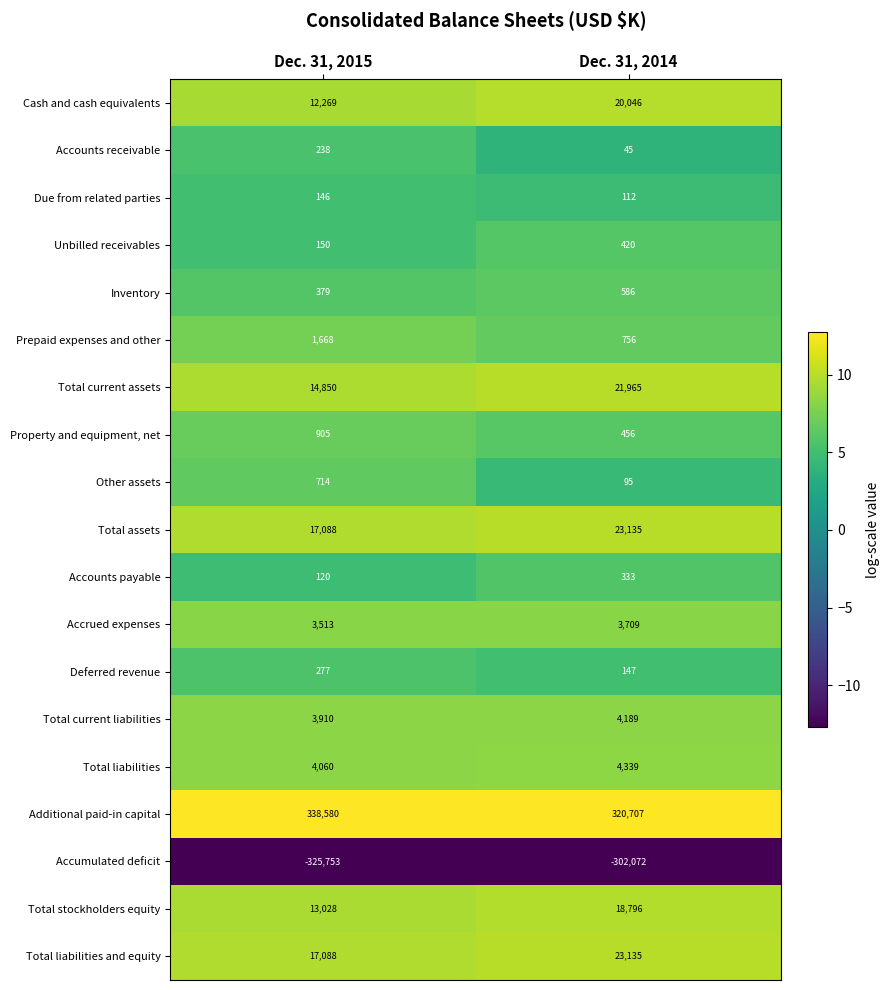

What is the sum of the Accrued expenses values at Dec. 31, 2014 and Dec. 31, 2015?

7222